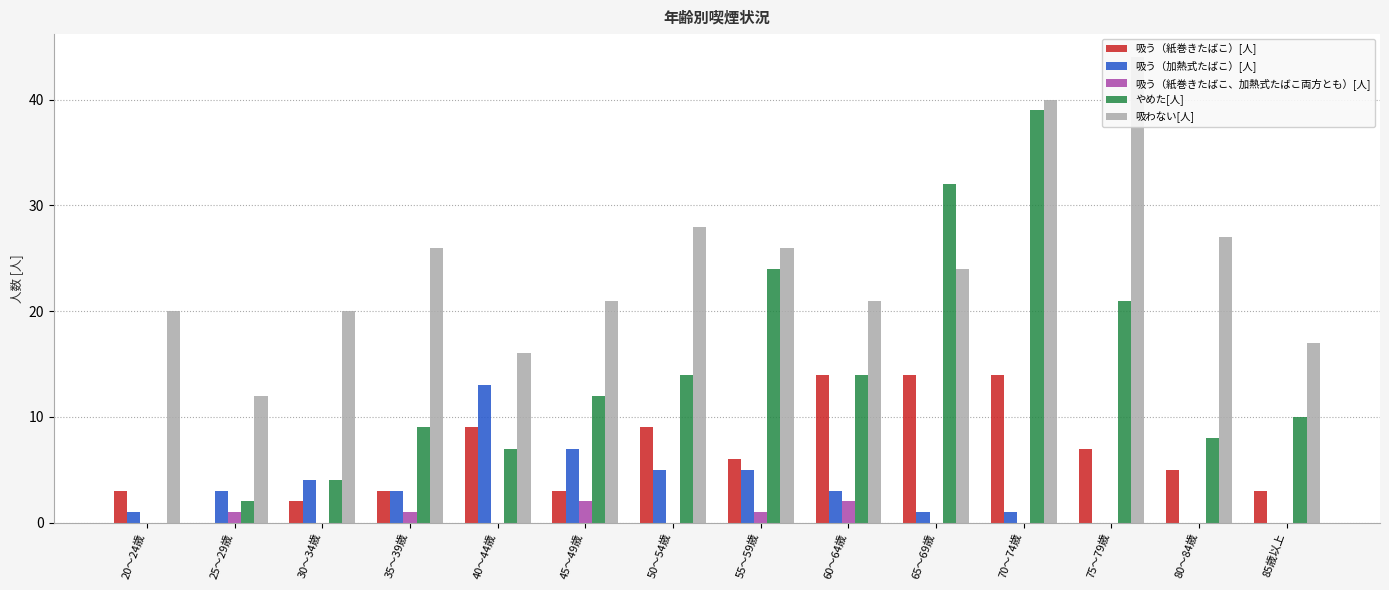

What is the label of the 5th bar from the left?

40～44歳